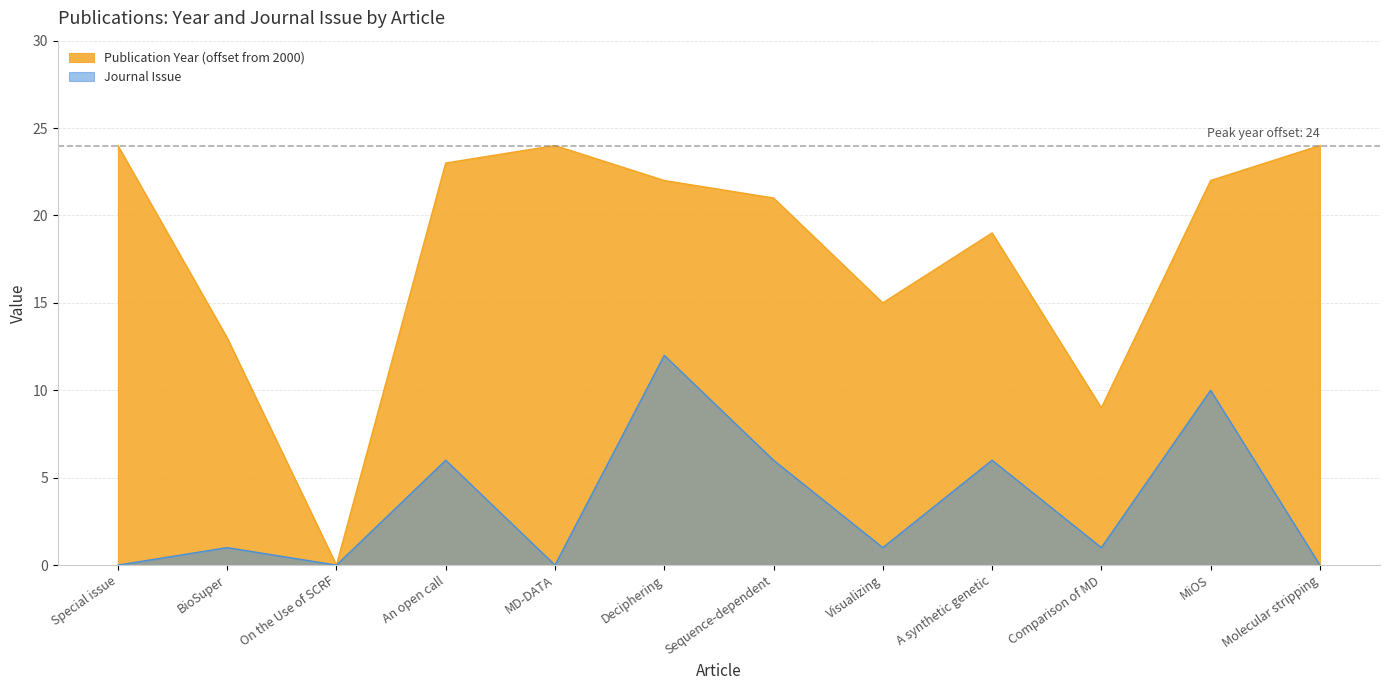

At which category is the sum across all series the highest?

Deciphering